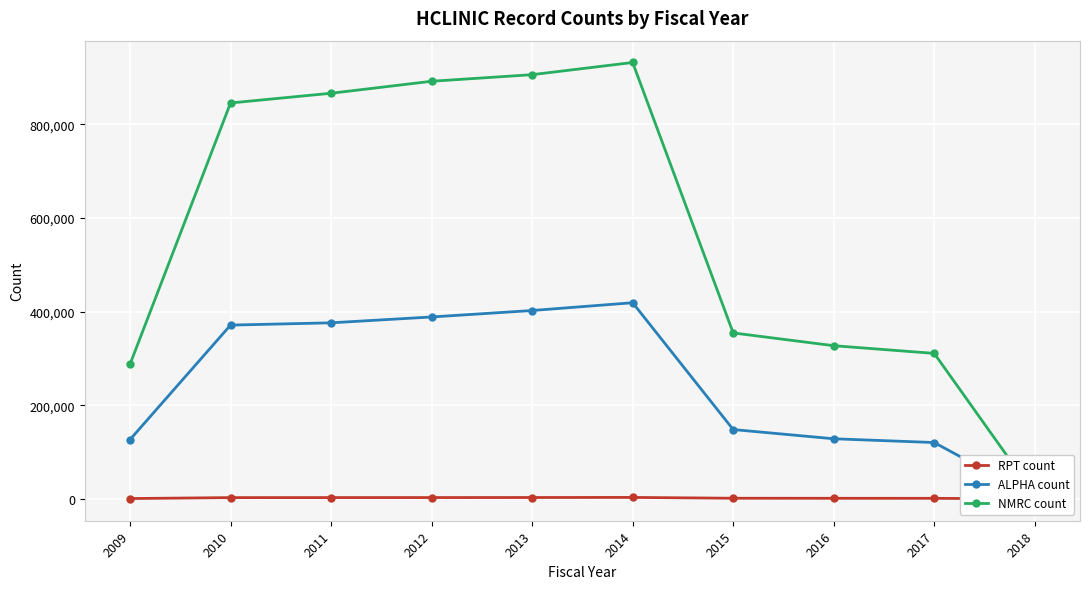

What is the greatest value displayed?

931671